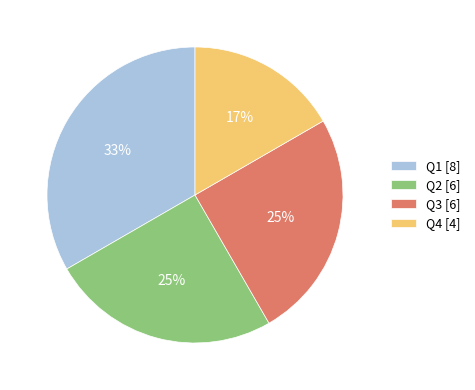

What is the largest slice in the pie chart?

Q1